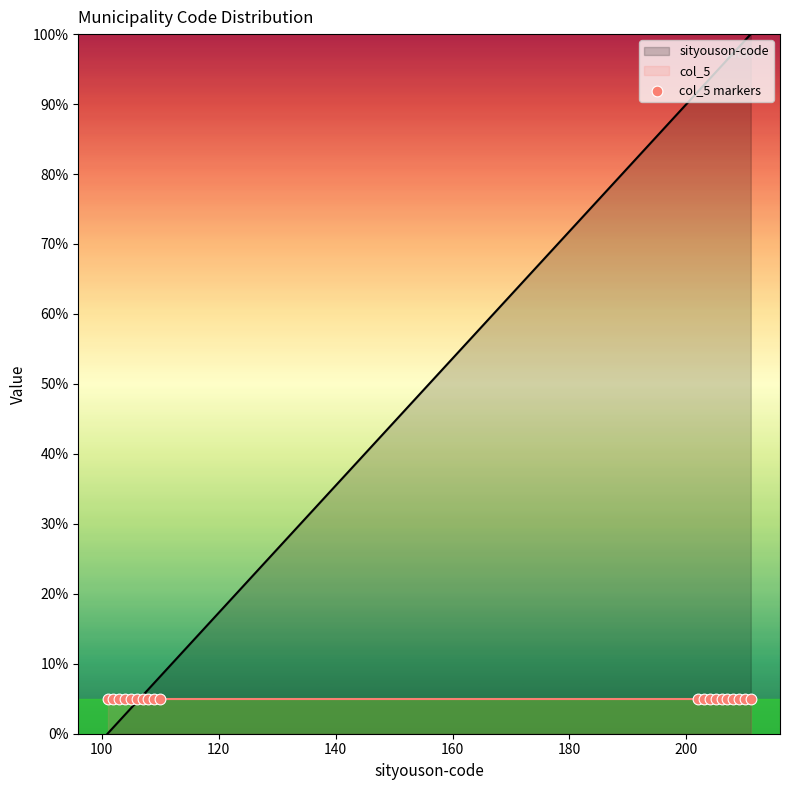

Which series contains the lowest Y value?

sityouson-code